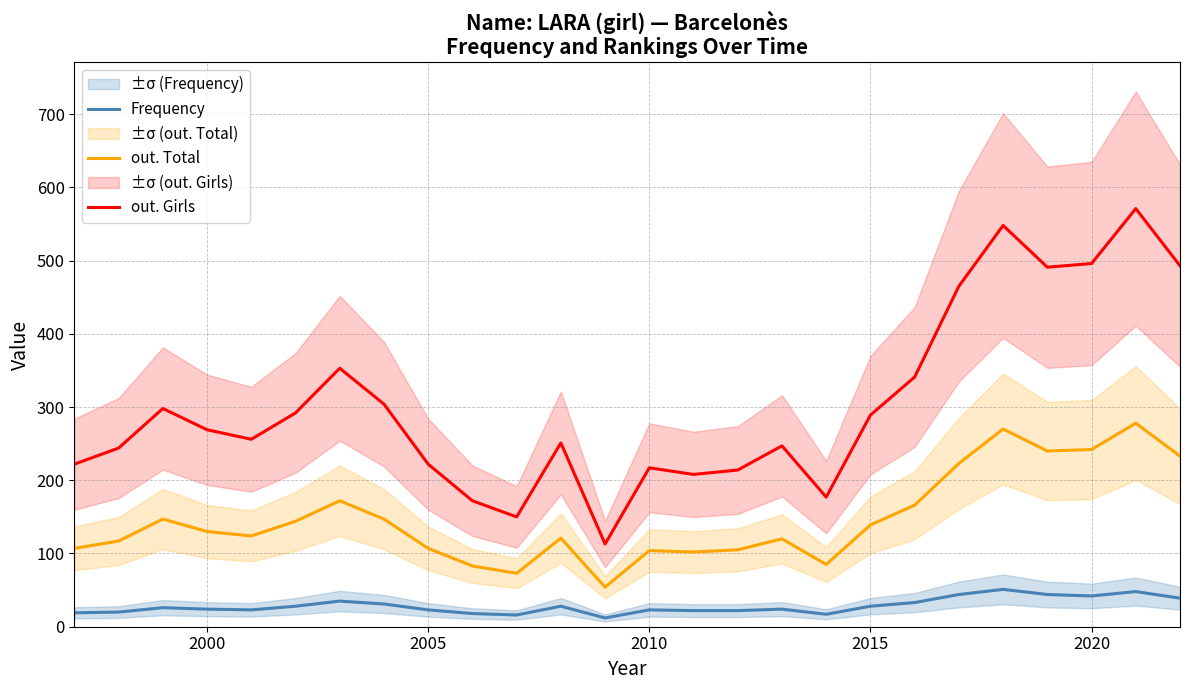

What is the highest value of the out. Total series?

278